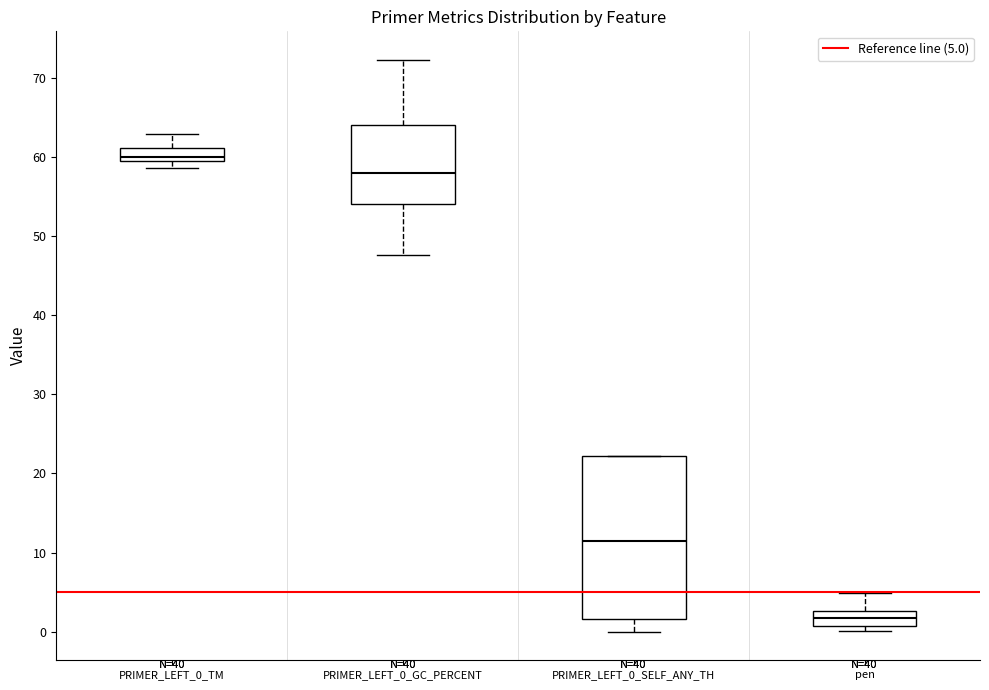

Which box is the tallest, from its lower edge to its upper edge?

PRIMER_LEFT_0_SELF_ANY_TH